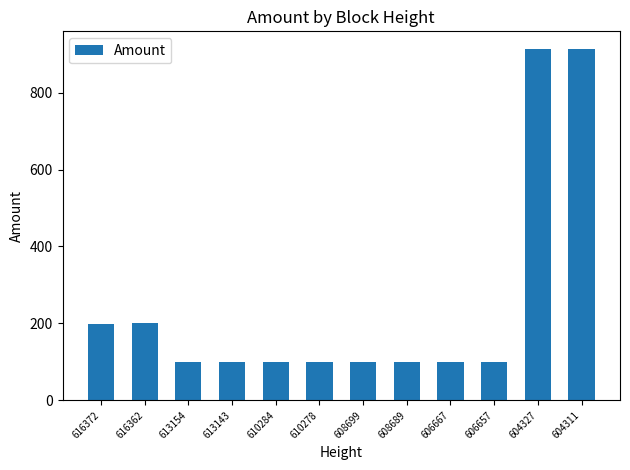

Which has a higher value, 610284 or 604327?

604327